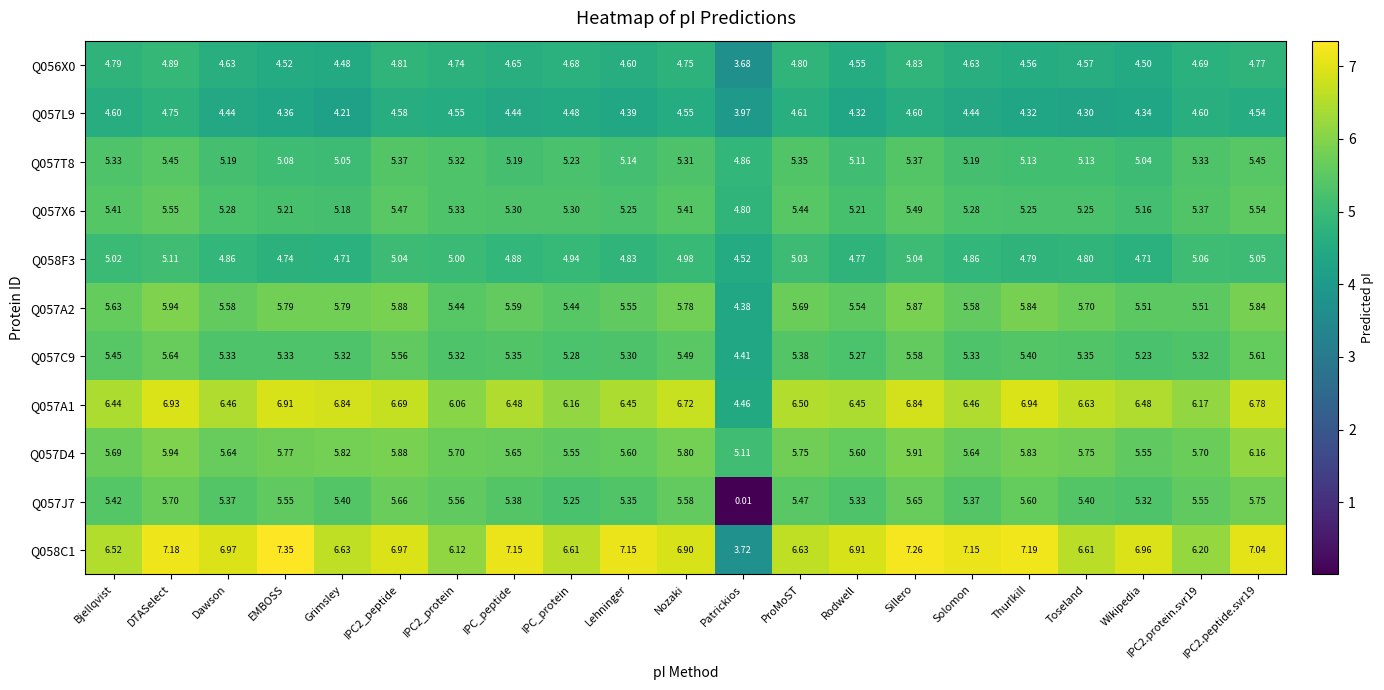

At which label does Q057X6 reach its peak?

DTASelect